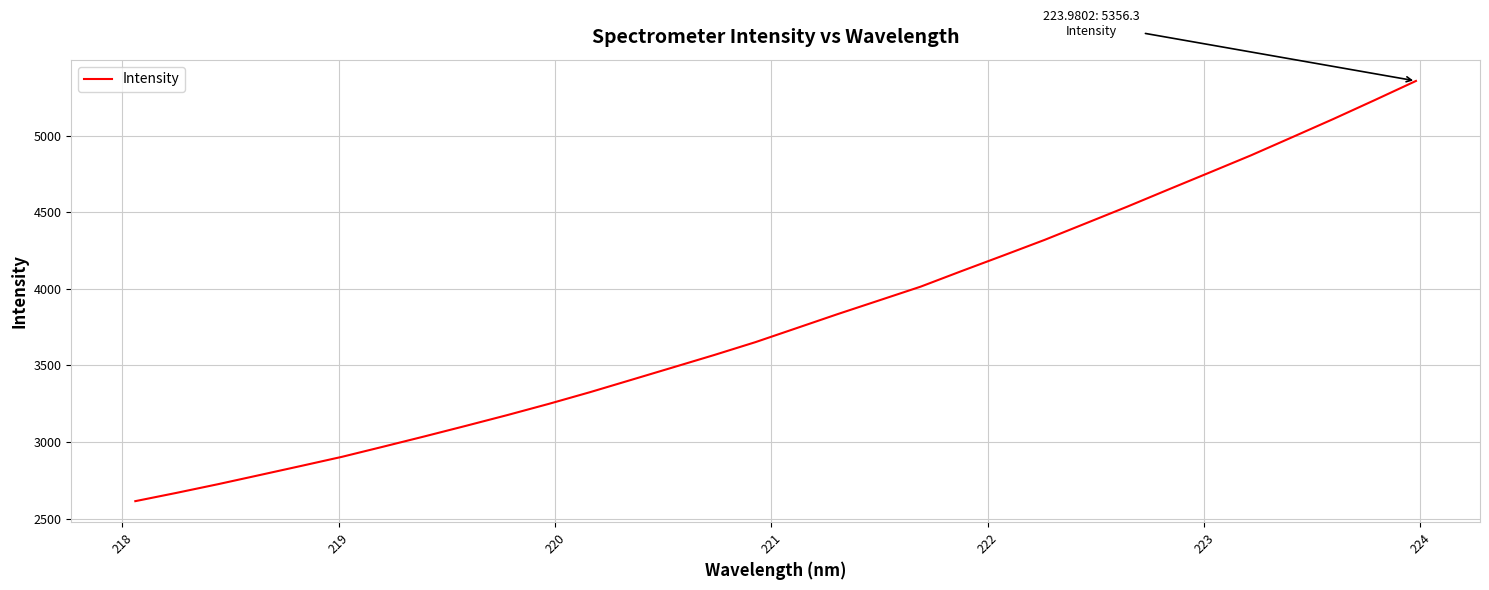

What is the maximum value shown in the chart?

5356.3